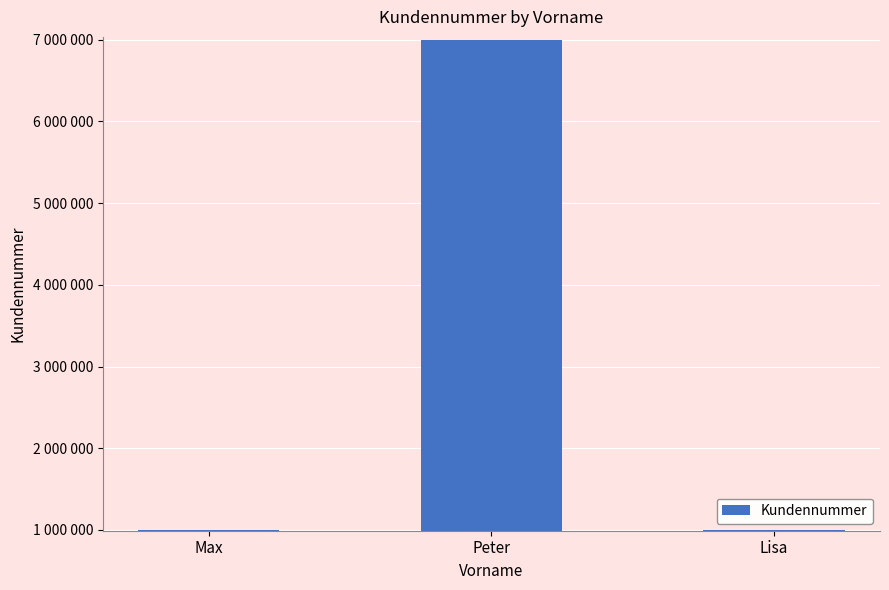

Are the bars horizontal?

No